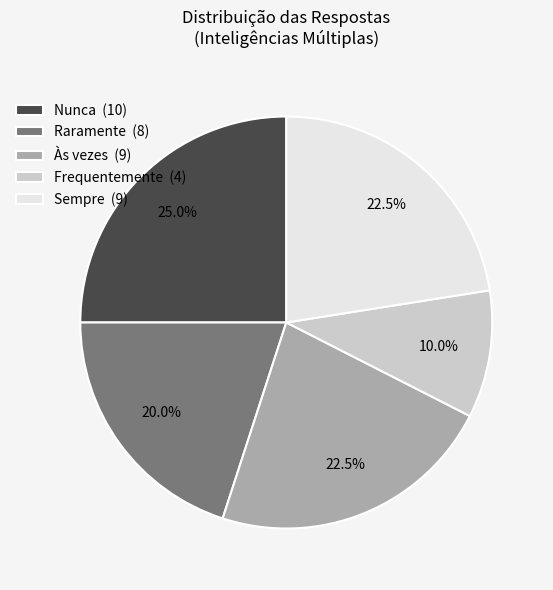

Combined, what portion of the pie is Raramente and Nunca?

45.0%